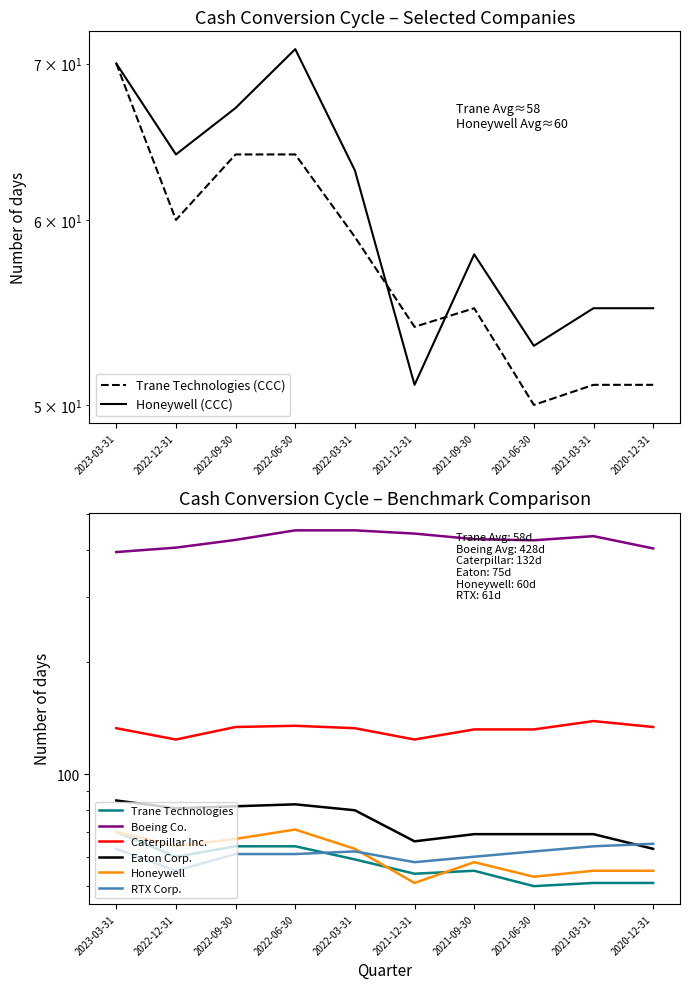

What is the minimum value shown in the chart?

50